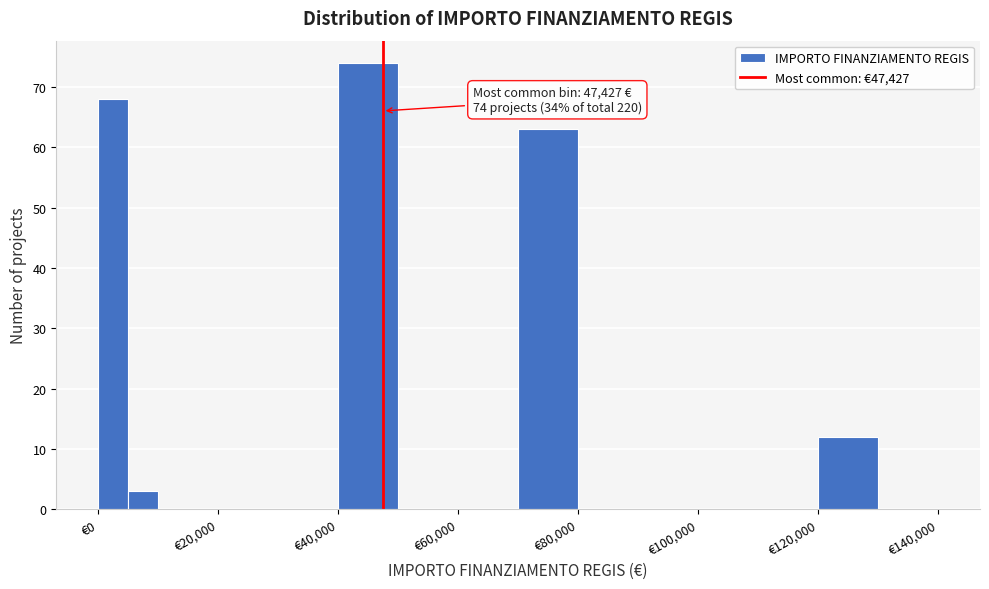

Around what value on the x-axis is the tallest bar? Give the approximate position of its centre, as read against the axis.

46000